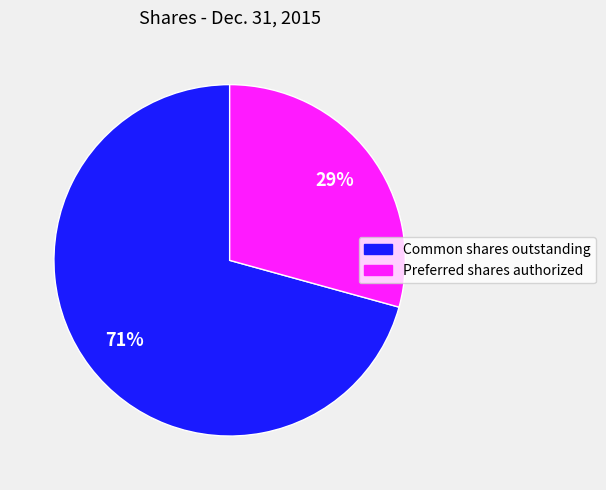

To the nearest percent, what is the average slice percentage?

50%